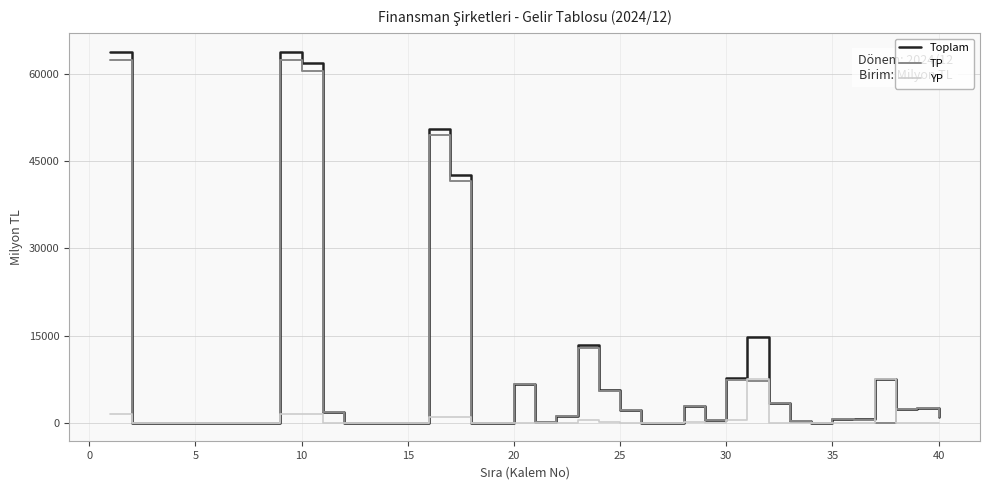

At how many categories does at least one series exceed 9864?

7